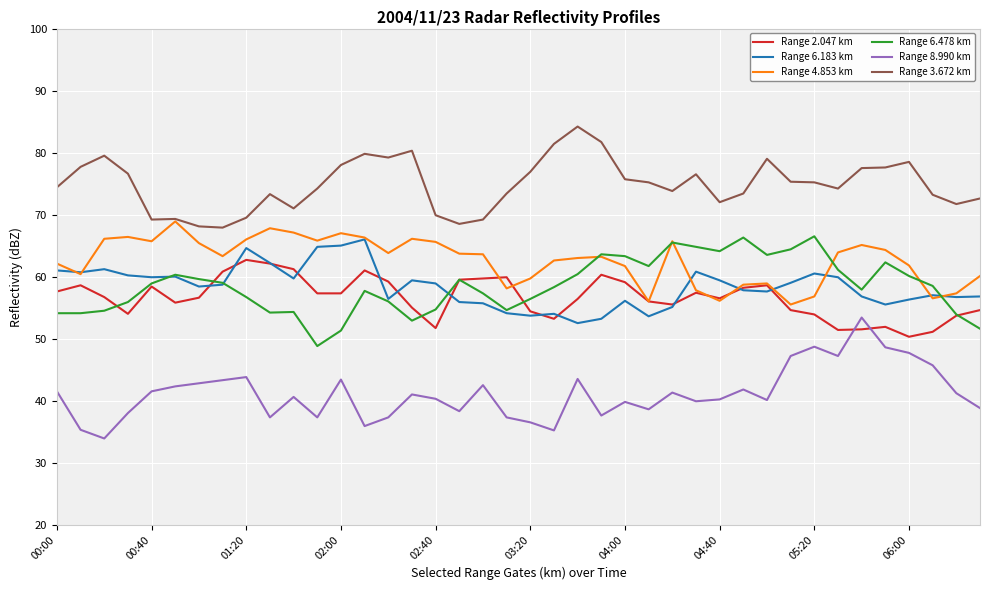

What is the maximum value shown in the chart?

84.2